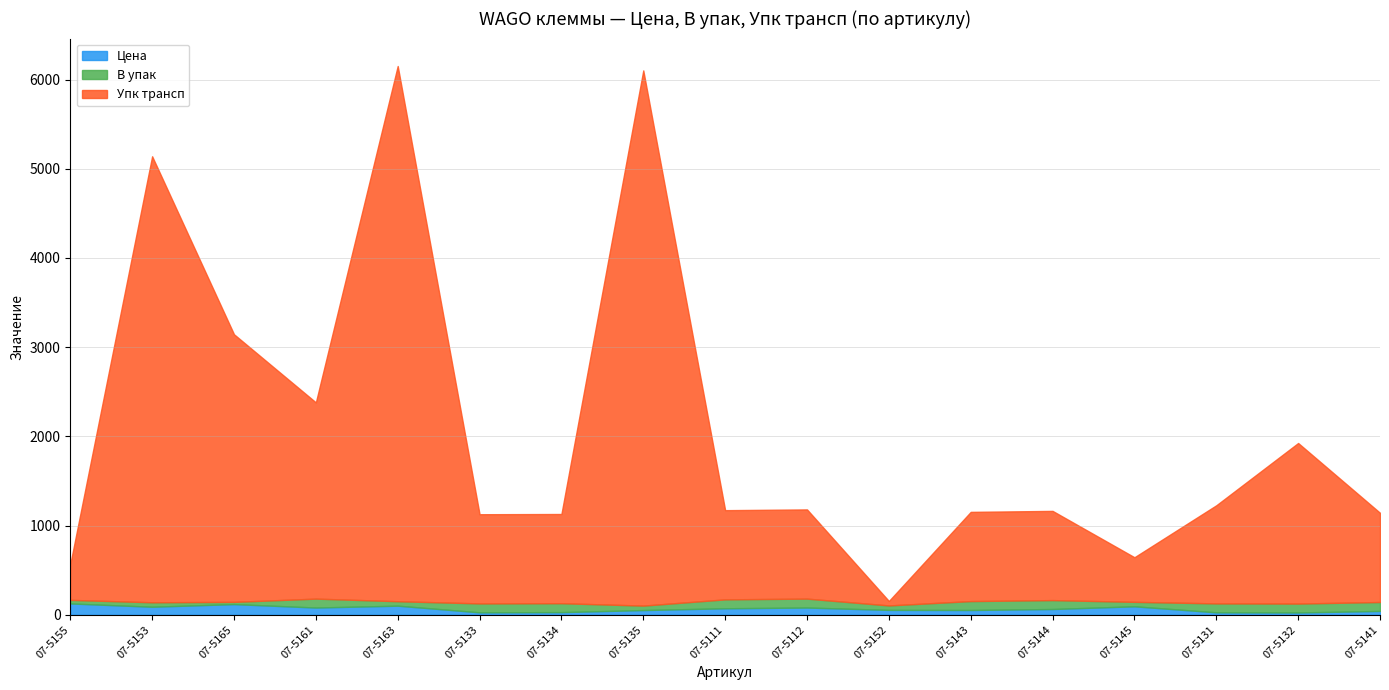

What is the smallest value displayed?

1.0